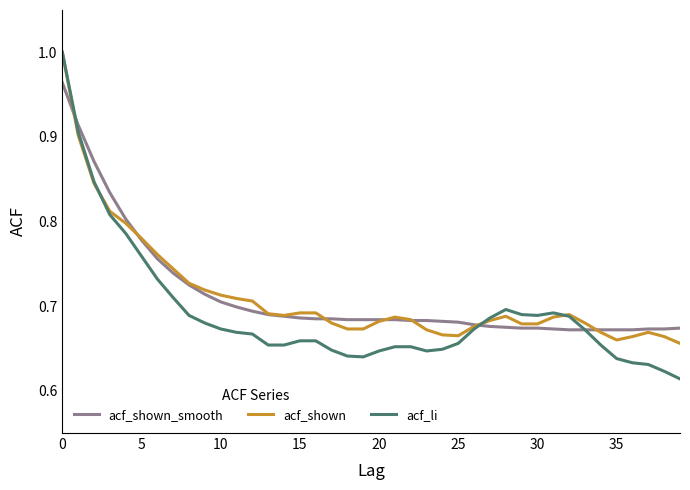

Which series has the largest range (max minus min)?

acf_li